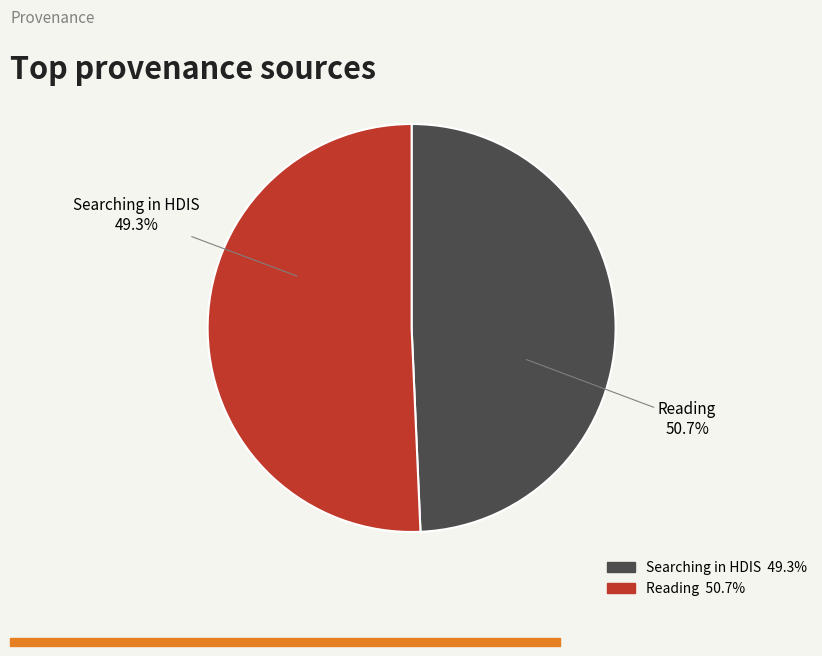

To the nearest percent, what is the difference between the largest and smallest slice percentages?

1%